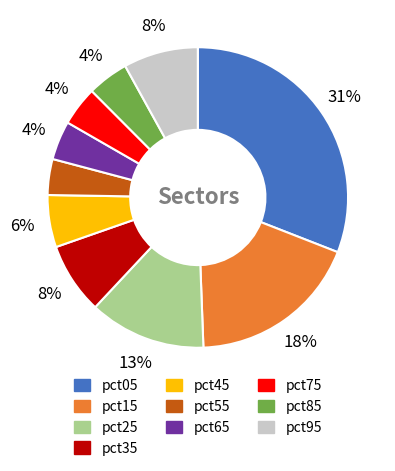

To the nearest percent, what percentage of the pie is pct55?

4%